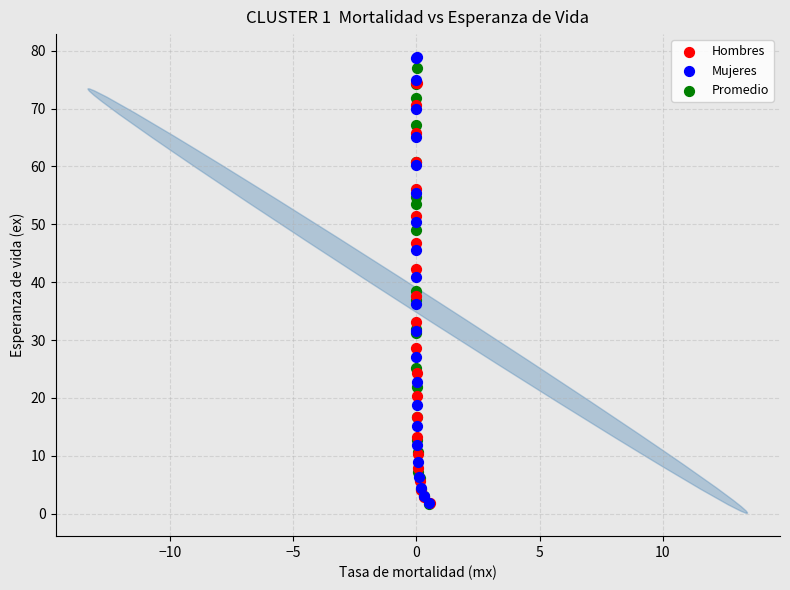

Which series has the largest Y range (max minus min)?

Mujeres